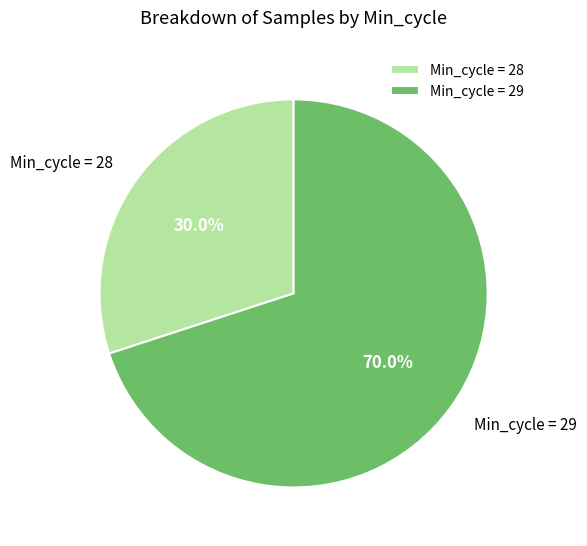

Does Min_cycle = 29 represent more than half of the total?

Yes